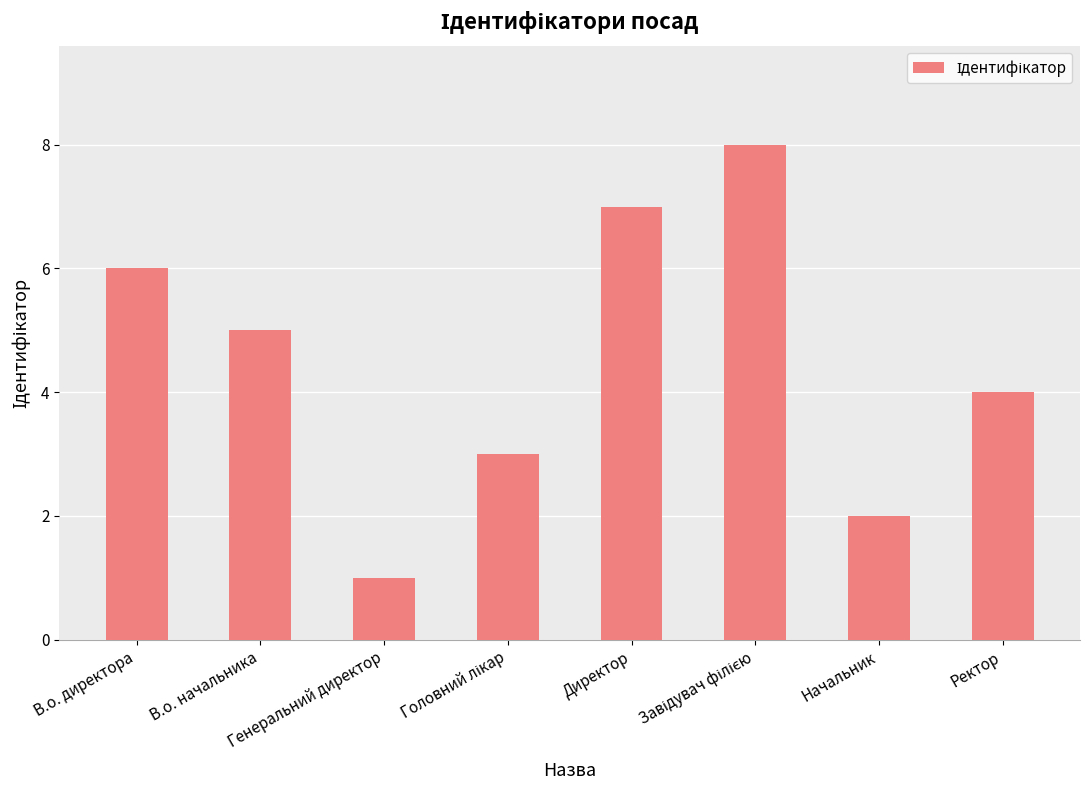

Which has a higher value, В.о. директора or Генеральний директор?

В.о. директора